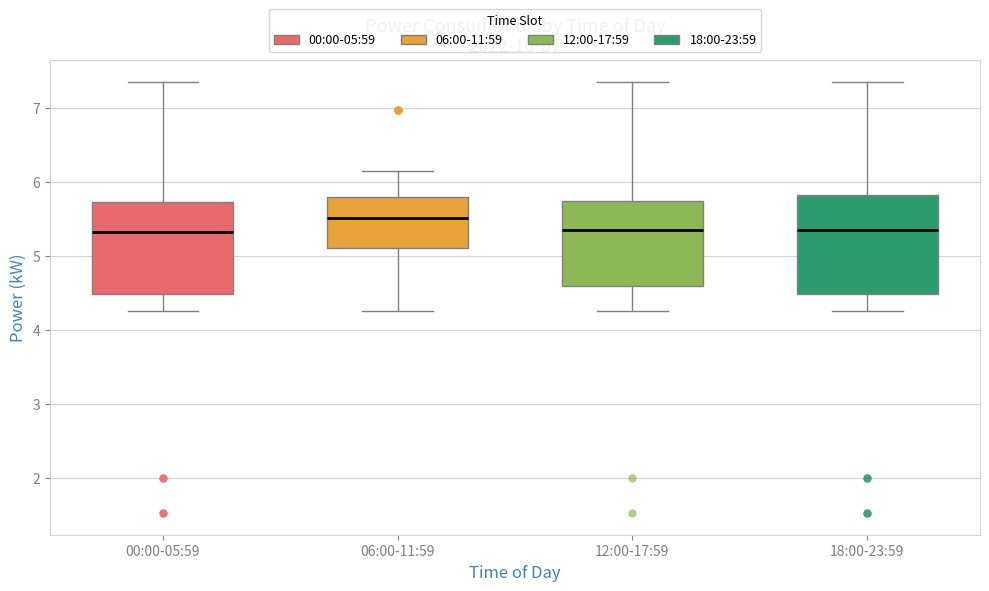

Where is the lower edge of the box for 00:00-05:59 on the y-axis? The values are not printed on the chart, so give them approximately, as read against the axis.

4.5